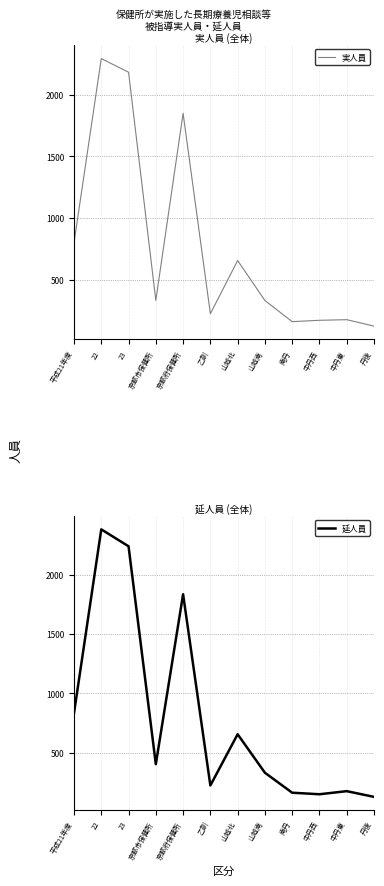

What is the maximum value for 延人員?

2380